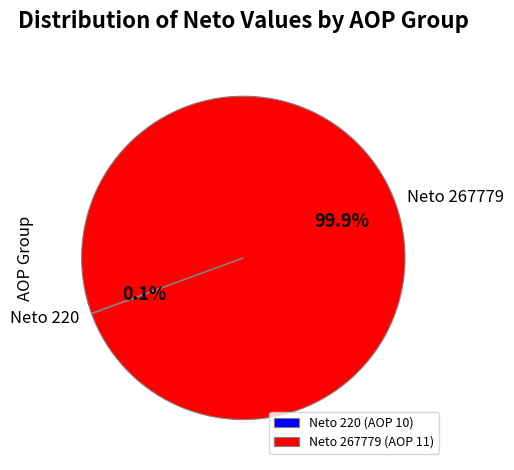

Does Neto 267779 represent more than half of the total?

Yes